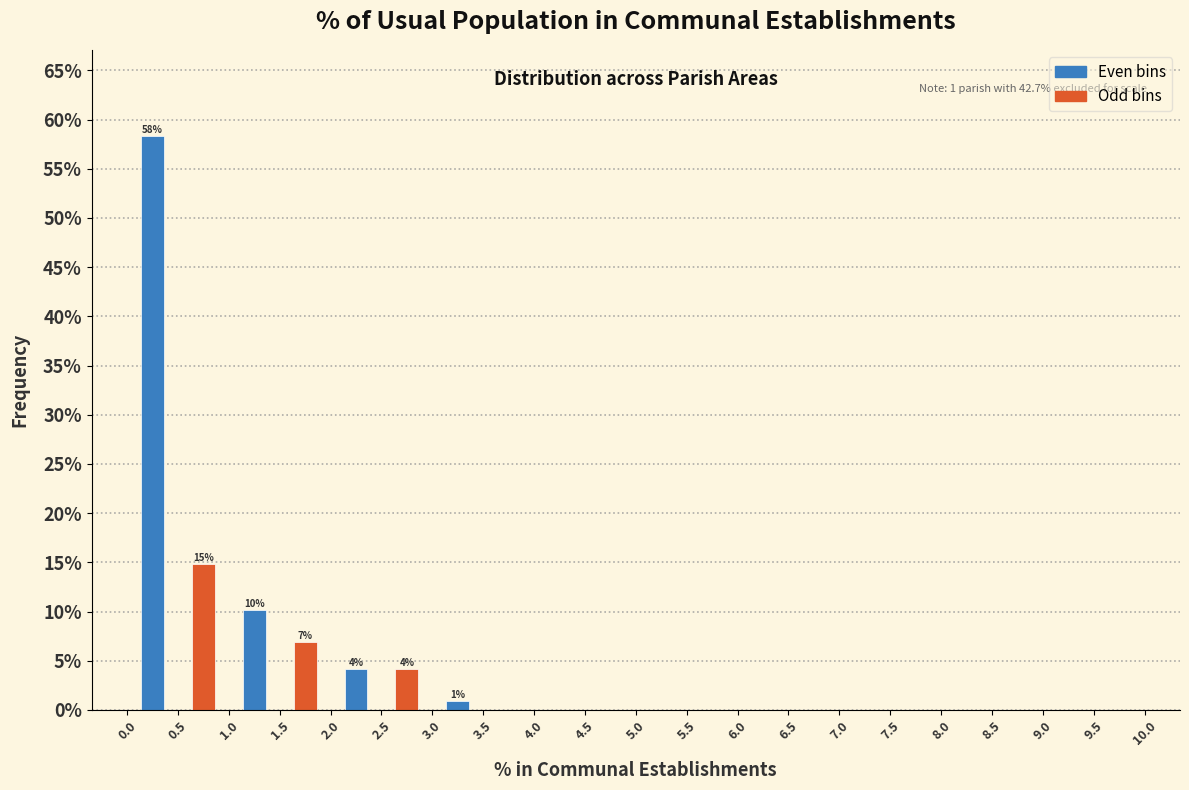

At which category is the sum across all series the highest?

0.5